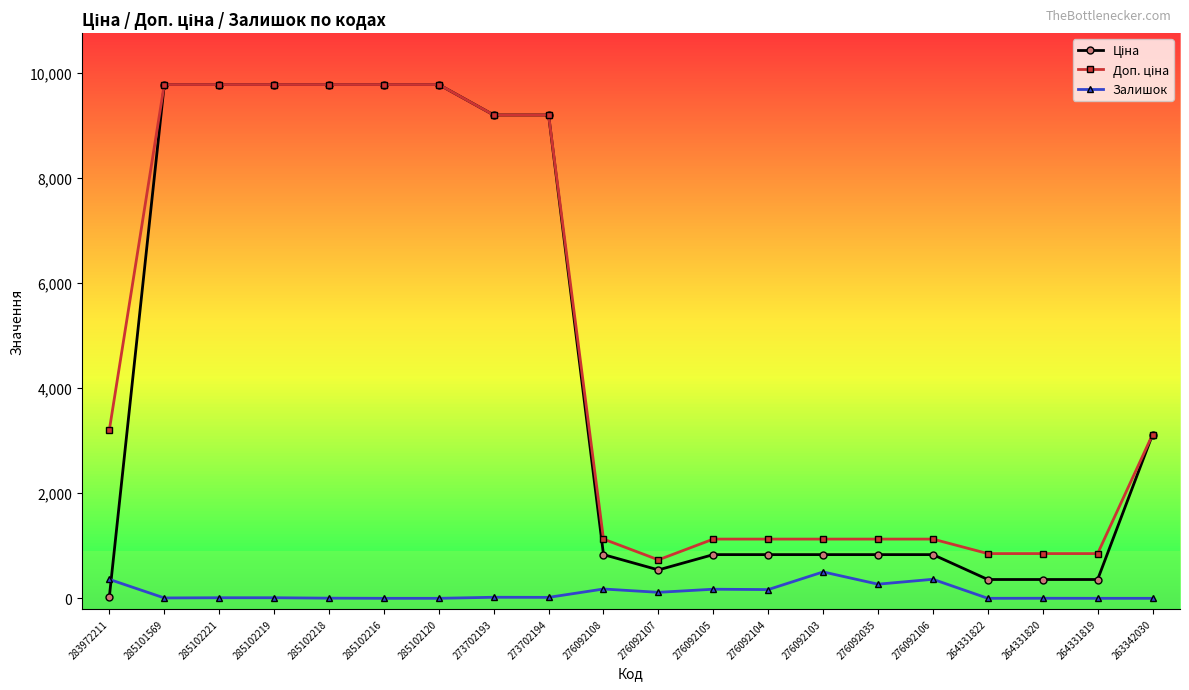

How many data points does each series have?

20